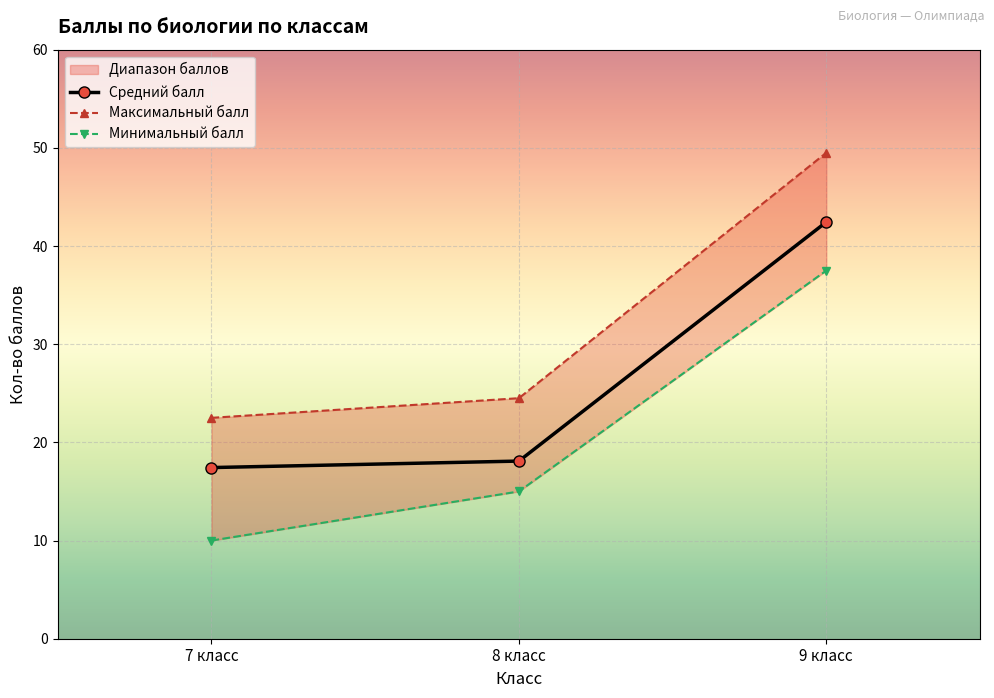

What is the highest value of the Средний балл series?

42.4